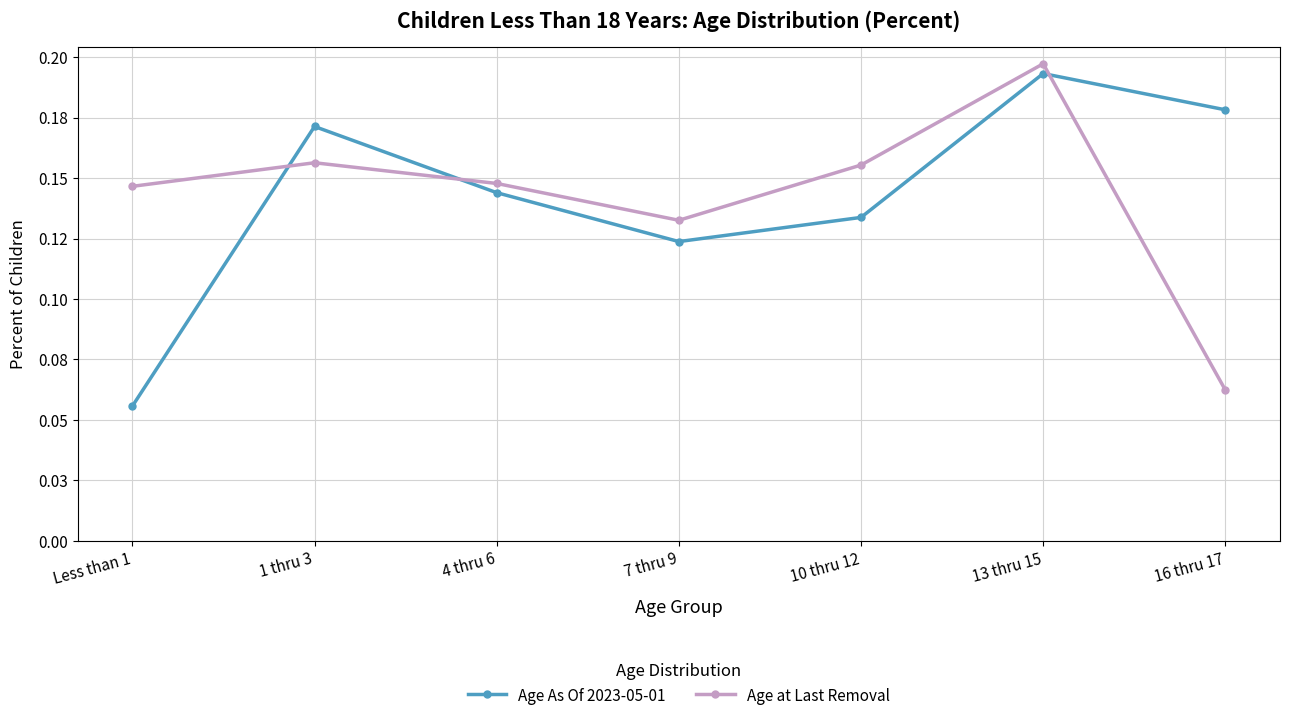

What are all the series names shown in the legend?

Age As Of 2023-05-01, Age at Last Removal